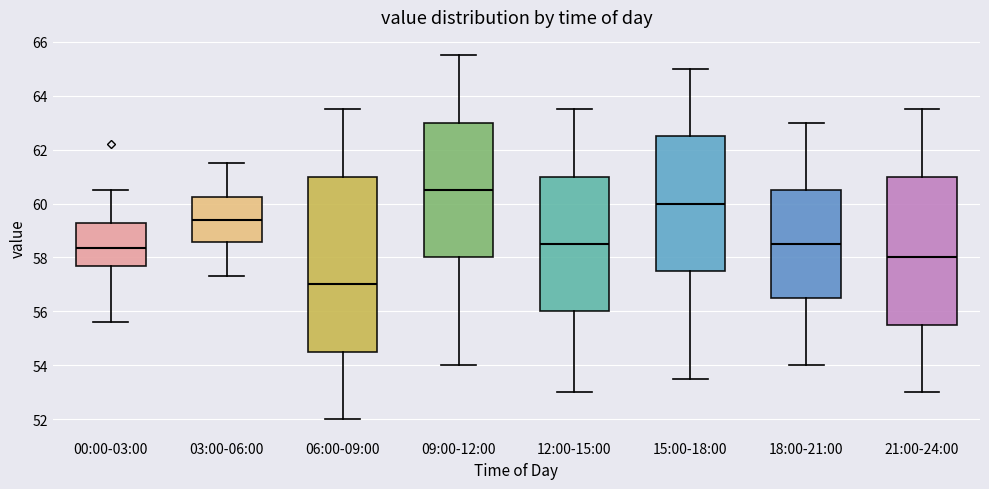

Reading left to right, transcribe this box plot: for each box, give where its median line is, the range the box spans, and where its two whiskers end, as read against the y-axis. The values are not printed on the chart, so give them approximately, as read against the axis.

00:00-03:00: median 58.4, box 57.6 to 59.2, whiskers 55.6 to 60.6
03:00-06:00: median 59.4, box 58.6 to 60.2, whiskers 57.4 to 61.6
06:00-09:00: median 57.0, box 54.6 to 61.0, whiskers 52.0 to 63.6
09:00-12:00: median 60.6, box 58.0 to 63.0, whiskers 54.0 to 65.6
12:00-15:00: median 58.6, box 56.0 to 61.0, whiskers 53.0 to 63.6
15:00-18:00: median 60.0, box 57.6 to 62.6, whiskers 53.6 to 65.0
18:00-21:00: median 58.6, box 56.6 to 60.6, whiskers 54.0 to 63.0
21:00-24:00: median 58.0, box 55.6 to 61.0, whiskers 53.0 to 63.6